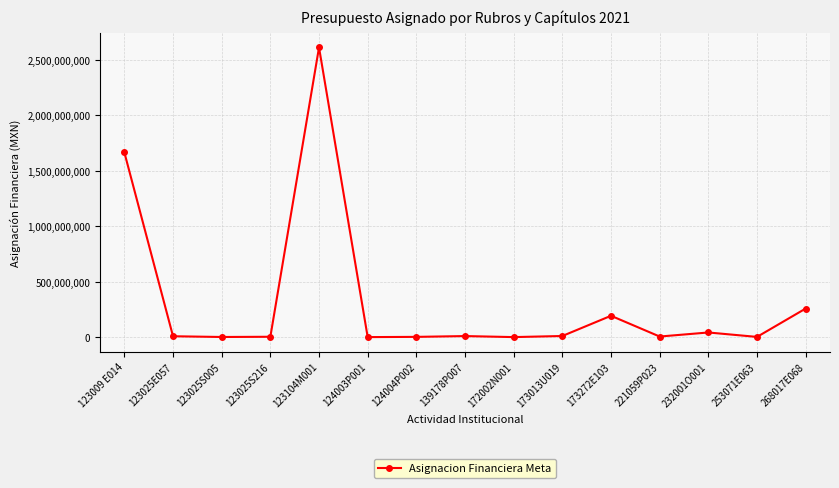

At which category does the chart reach its peak across all series?

123104M001